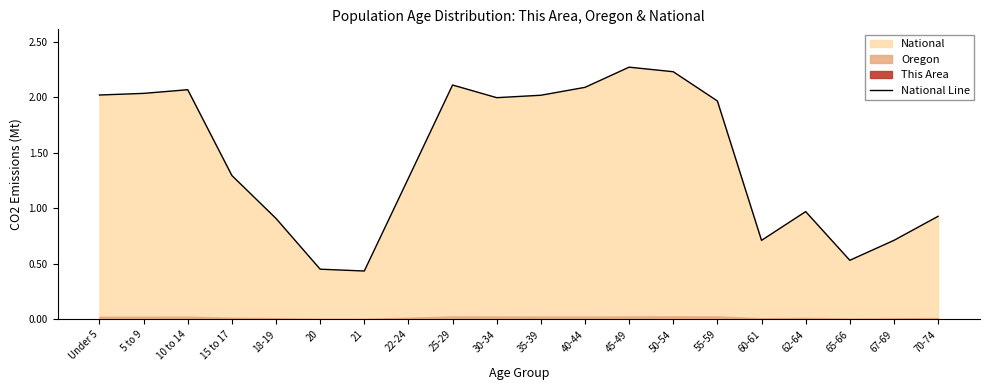

Does the chart have visible grid lines?

No